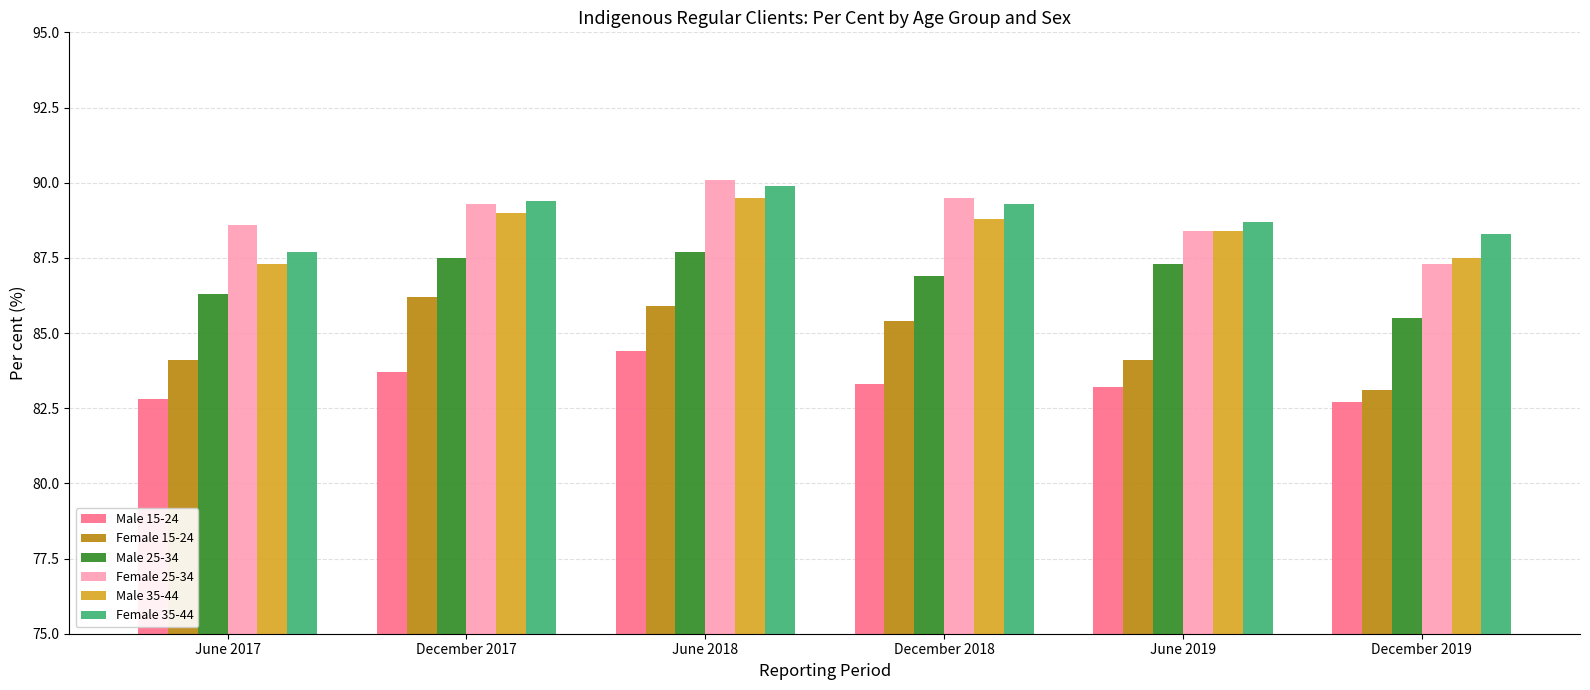

What is the lowest value of the Female 35-44 series?

87.7